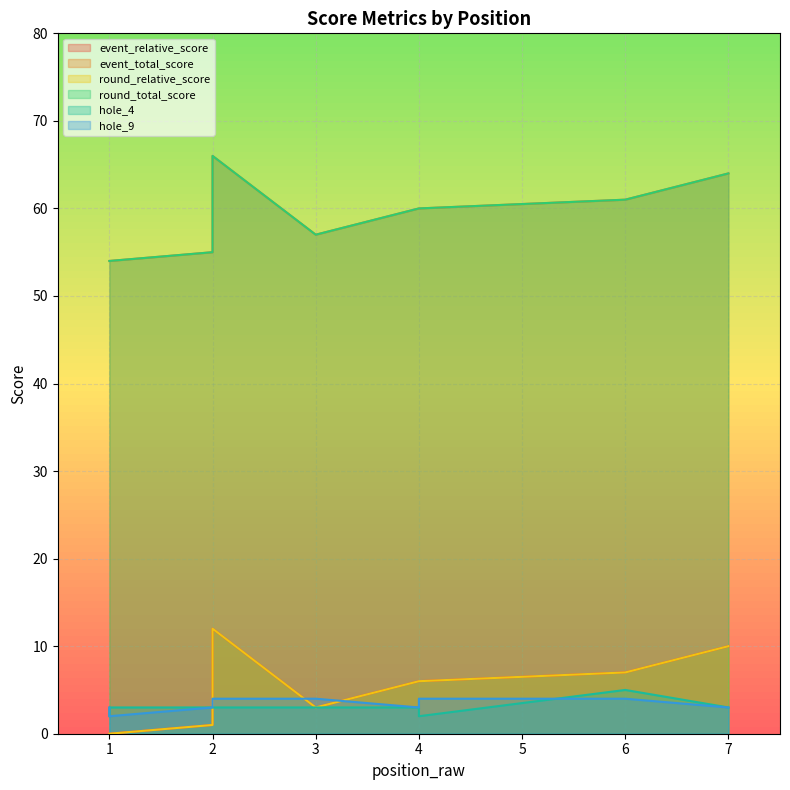

Count the number of data series in this chart.

6